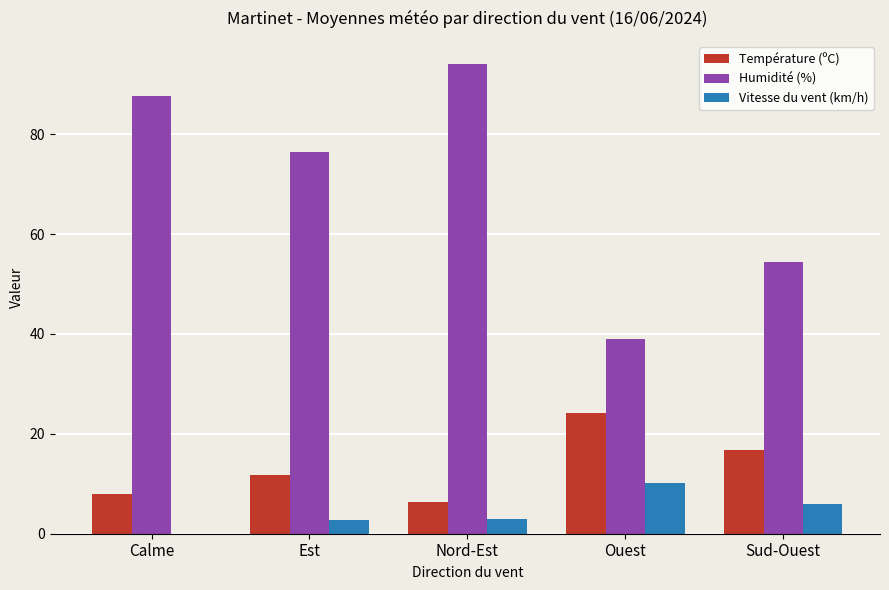

What is the sum of all Température (ºC) values?

66.6